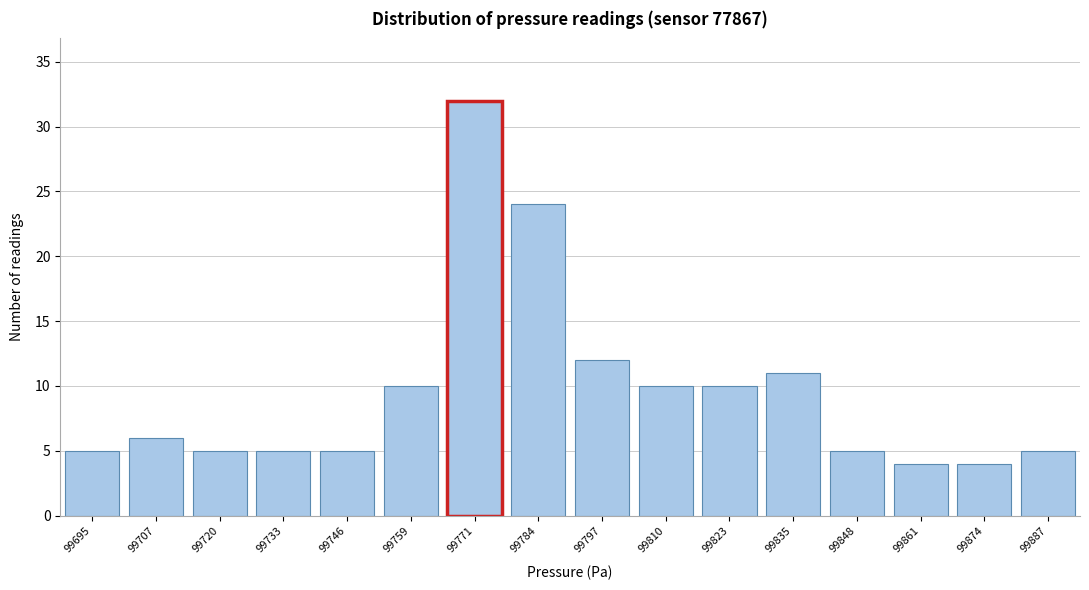

Reading left to right, what are all the values shown in this chart?

99695=5	99707=6	99720=5	99733=5	99746=5	99759=10	99771=32	99784=24	99797=12	99810=10	99823=10	99835=11	99848=5	99861=4	99874=4	99887=5